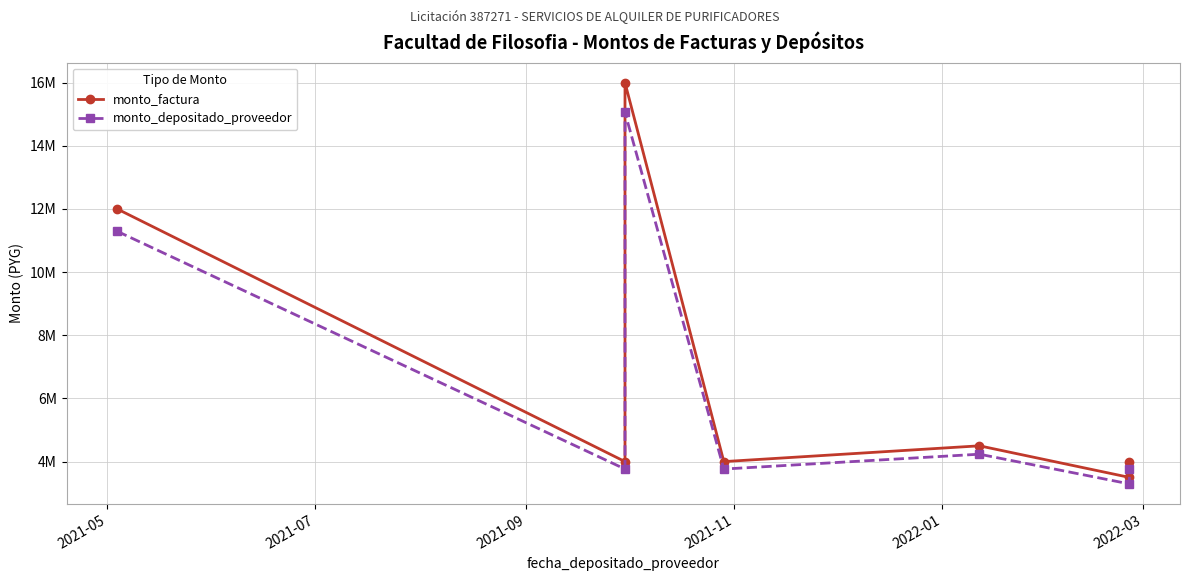

The value of monto_factura at 2021-07 is 2613622. True or false?

False